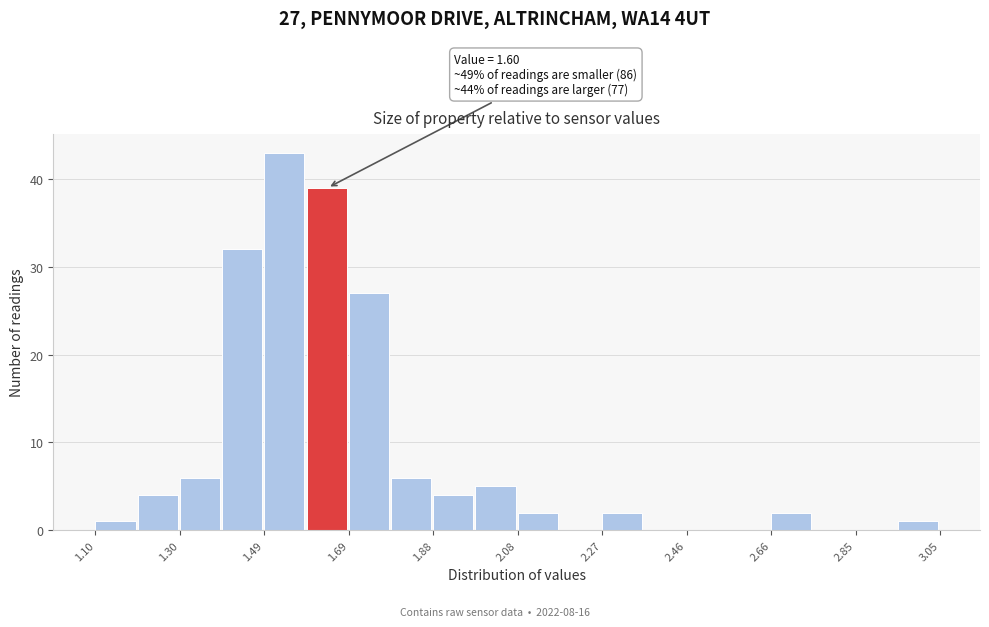

Over which range of the x-axis is the bar tallest?

1.50 to 1.58